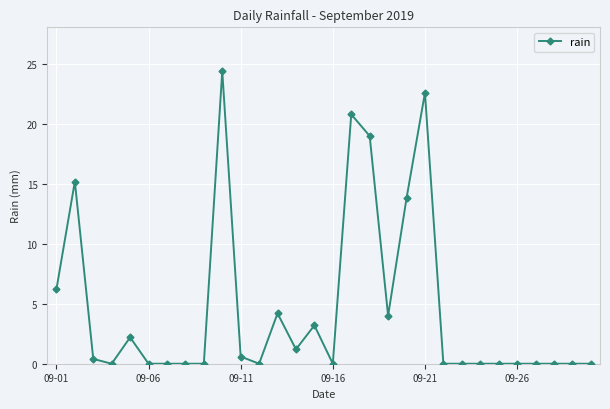

Reading left to right, what are all the values shown in this chart?

6.2	15.2	0.4	0.0	2.2	0.0	0.0	0.0	0.0	24.4	0.6	0.0	4.2	1.2	3.2	0.0	20.8	19.0	4.0	13.8	22.6	0.0	0.0	0.0	0.0	0.0	0.0	0.0	0.0	0.0